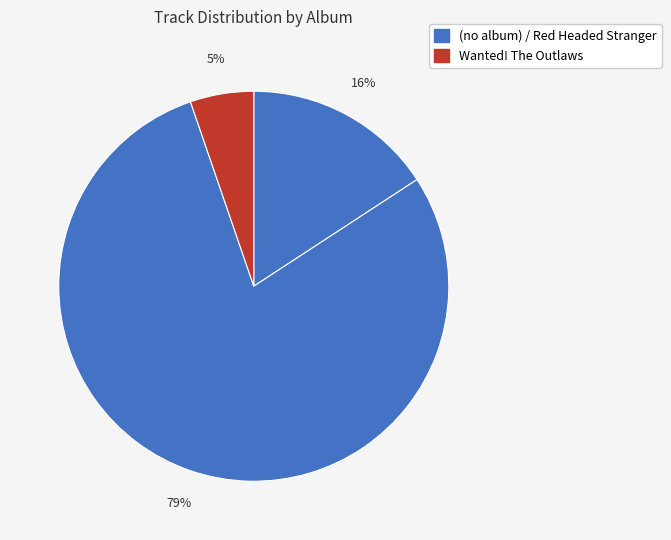

How many slices are in this pie chart?

3